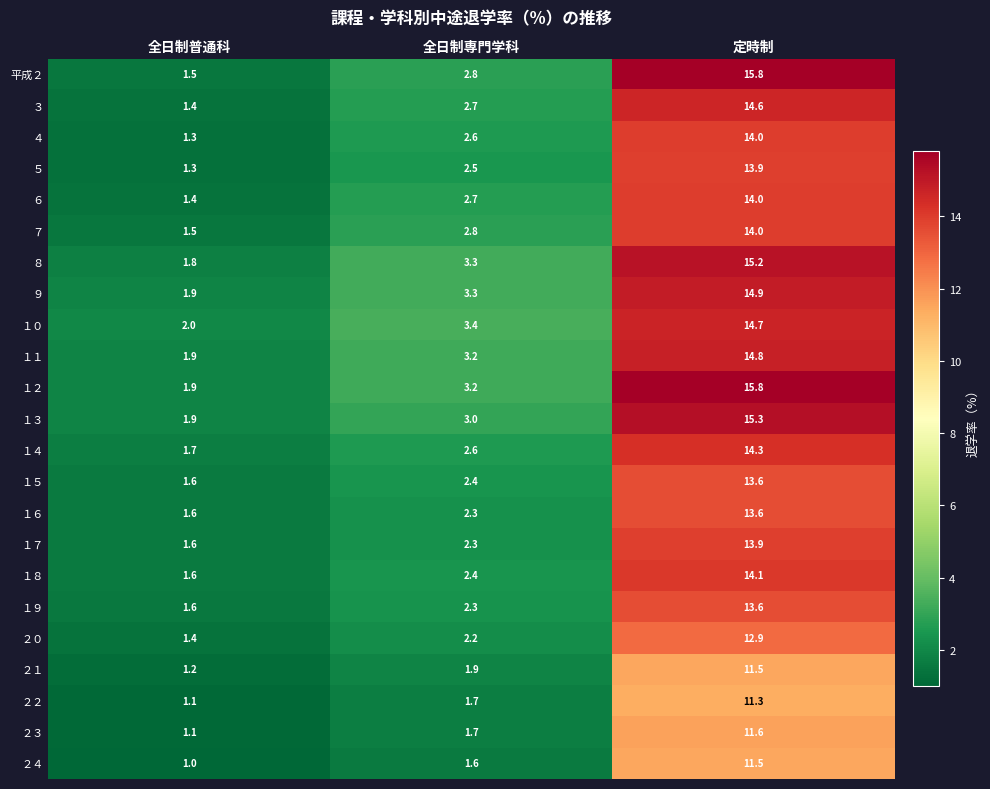

What is the sum of the １０ values at 全日制専門学科 and 全日制普通科?

5.4